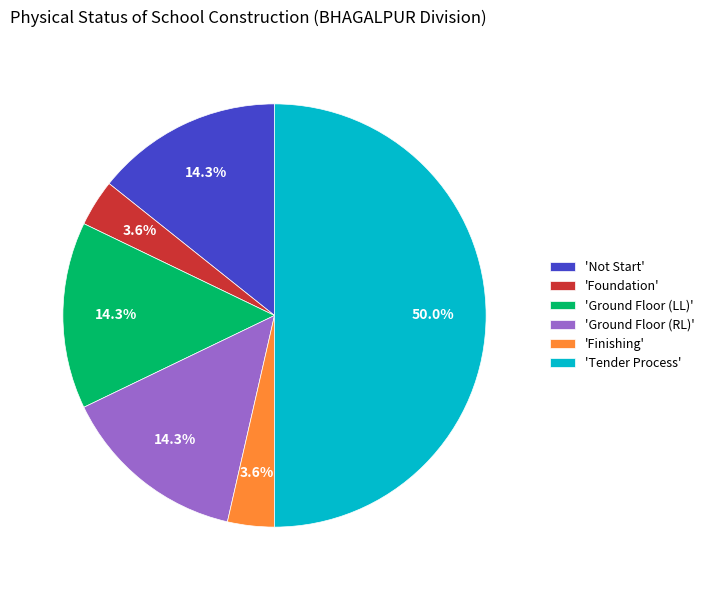

What percentage do 'Not Start' and 'Finishing' together represent?

17.9%